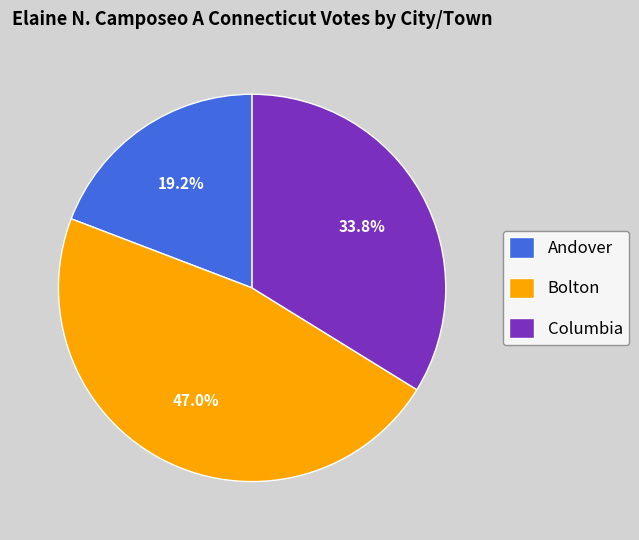

Which slice is the smallest?

Andover